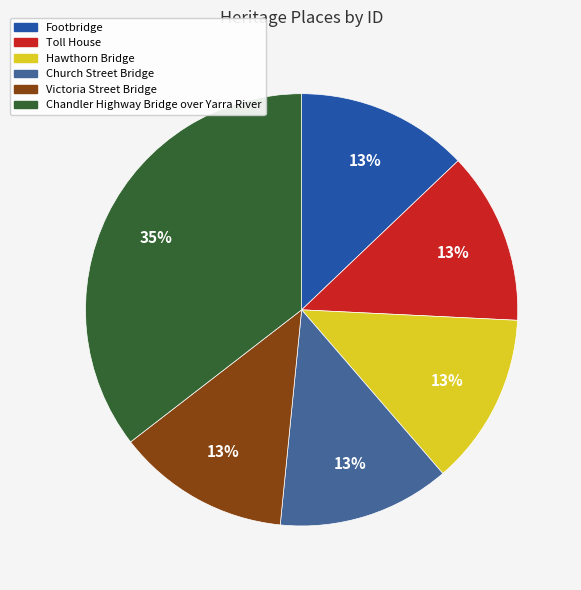

To the nearest percent, what is the combined percentage of Church Street Bridge and Hawthorn Bridge?

26%